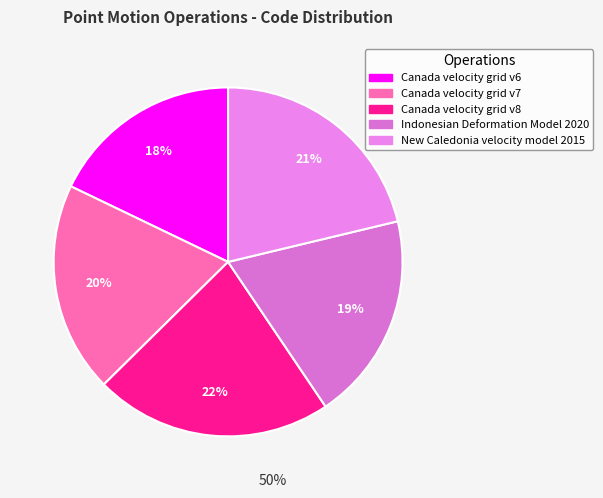

Which category has the biggest portion of the pie?

Canada velocity grid v8